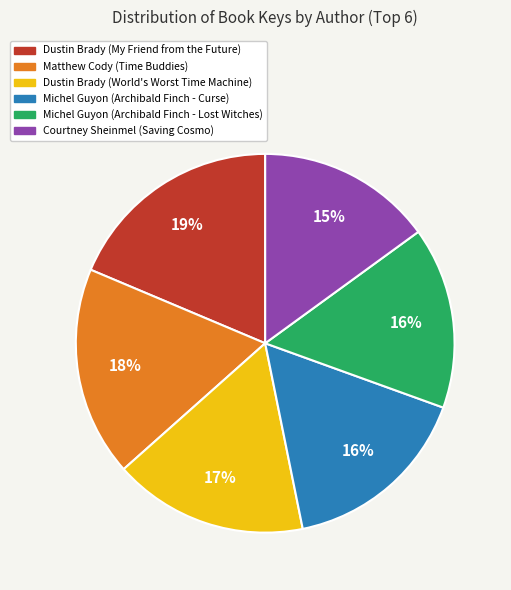

To the nearest percent, what is the average slice percentage?

17%